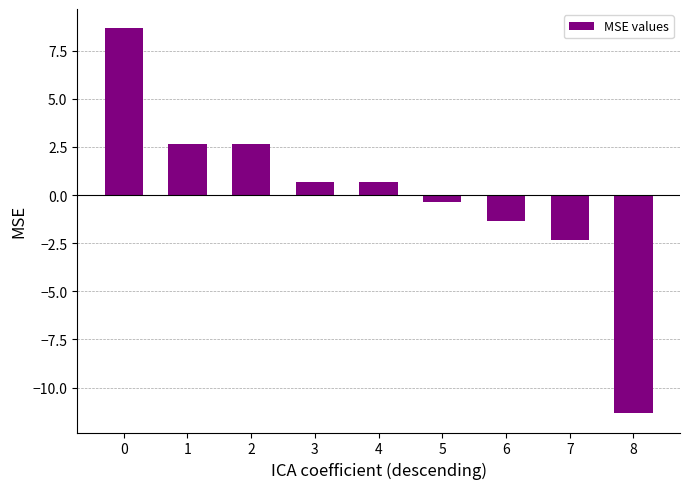

Read the value at 0.

8.7